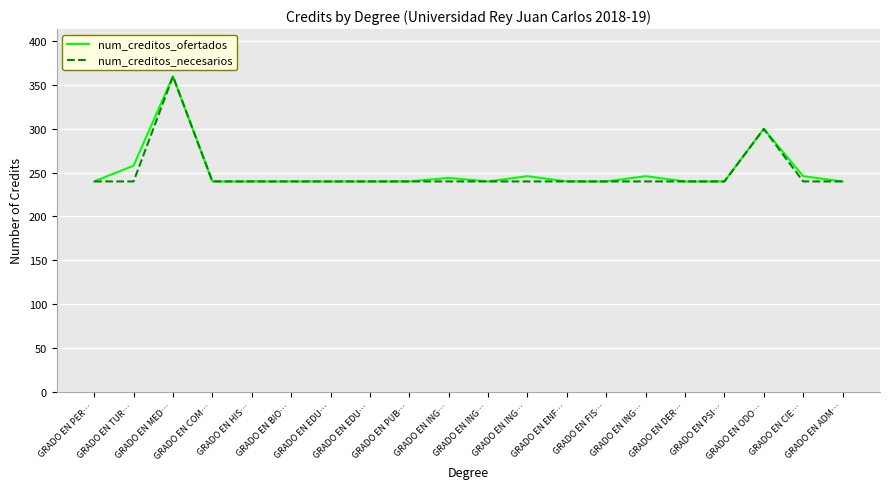

What is the label of the 10th point from the right?

GRADO EN ING…